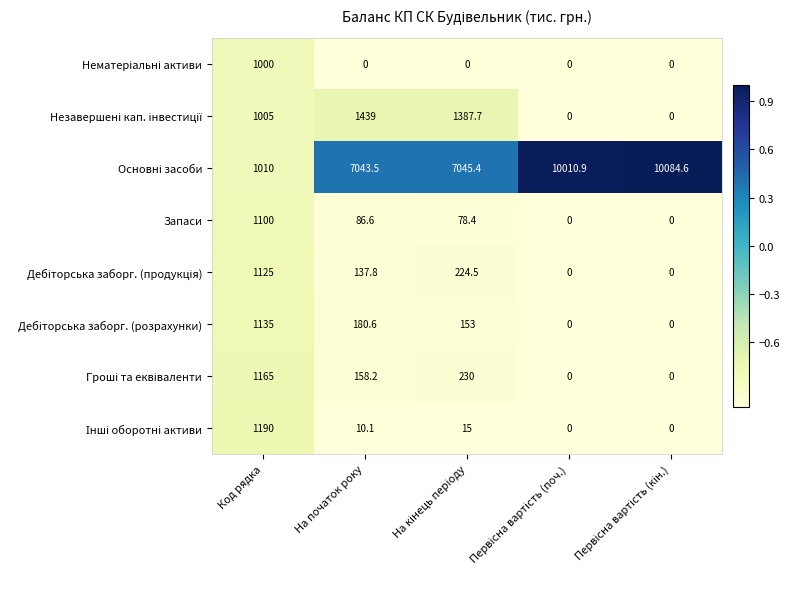

What is the total value across all series at На початок року?

9055.8